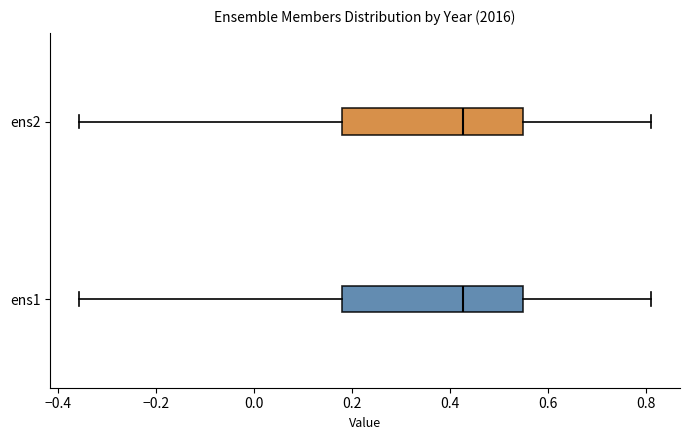

Reading bottom to top, read every box against the x-axis: the position of its median line, the range the box covers, and the ends of its whiskers. The values are not printed on the chart, so give them approximately, as read against the axis.

ens1: median 0.42, box 0.18 to 0.54, whiskers -0.36 to 0.82
ens2: median 0.42, box 0.18 to 0.54, whiskers -0.36 to 0.82